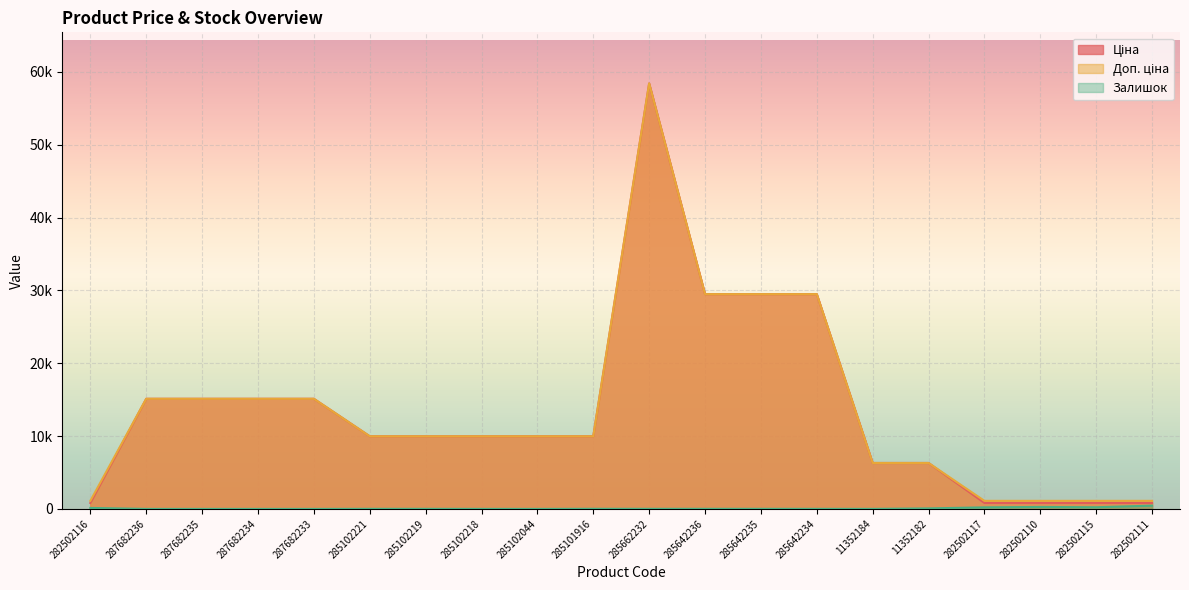

What value does the Ціна series have at 285101916?

9975.0